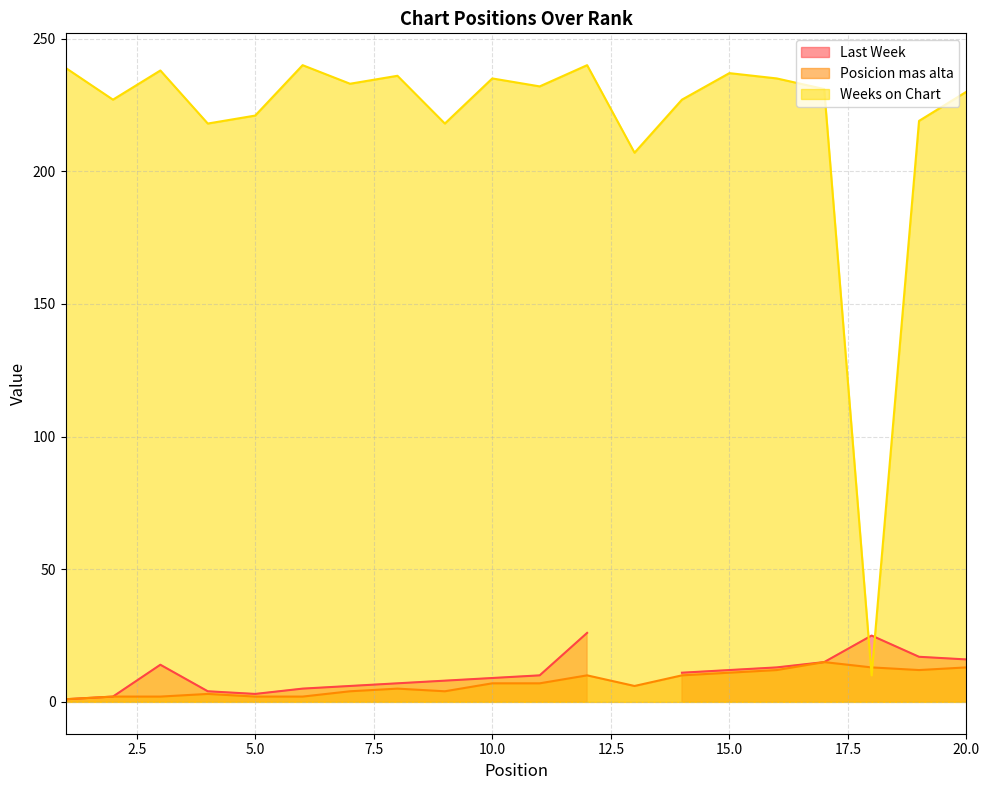

What is the difference between the maximum and minimum values in the Weeks on Chart series?

230